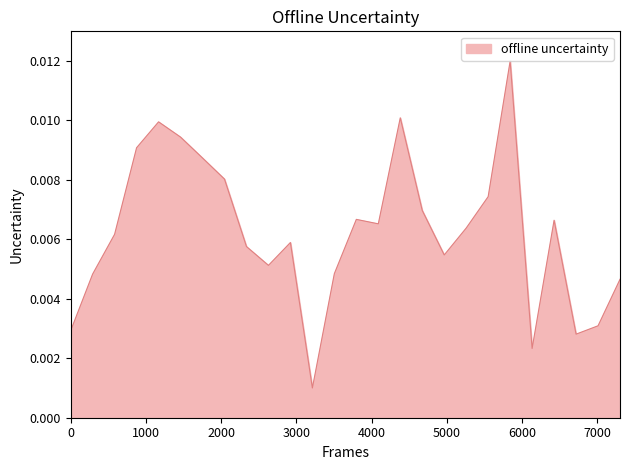

Does the chart display data point markers on the line(s)?

No